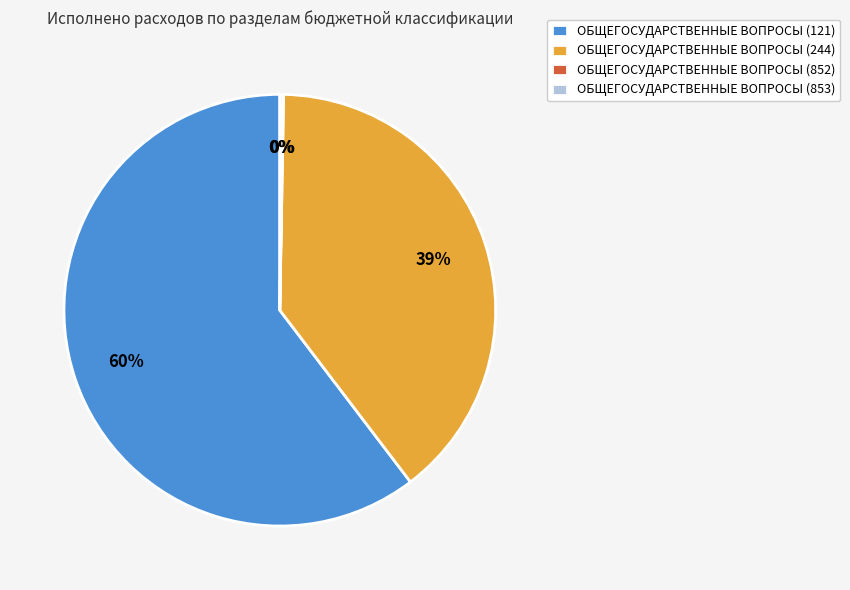

Which slice represents more than half of the pie?

ОБЩЕГОСУДАРСТВЕННЫЕ ВОПРОСЫ (121)